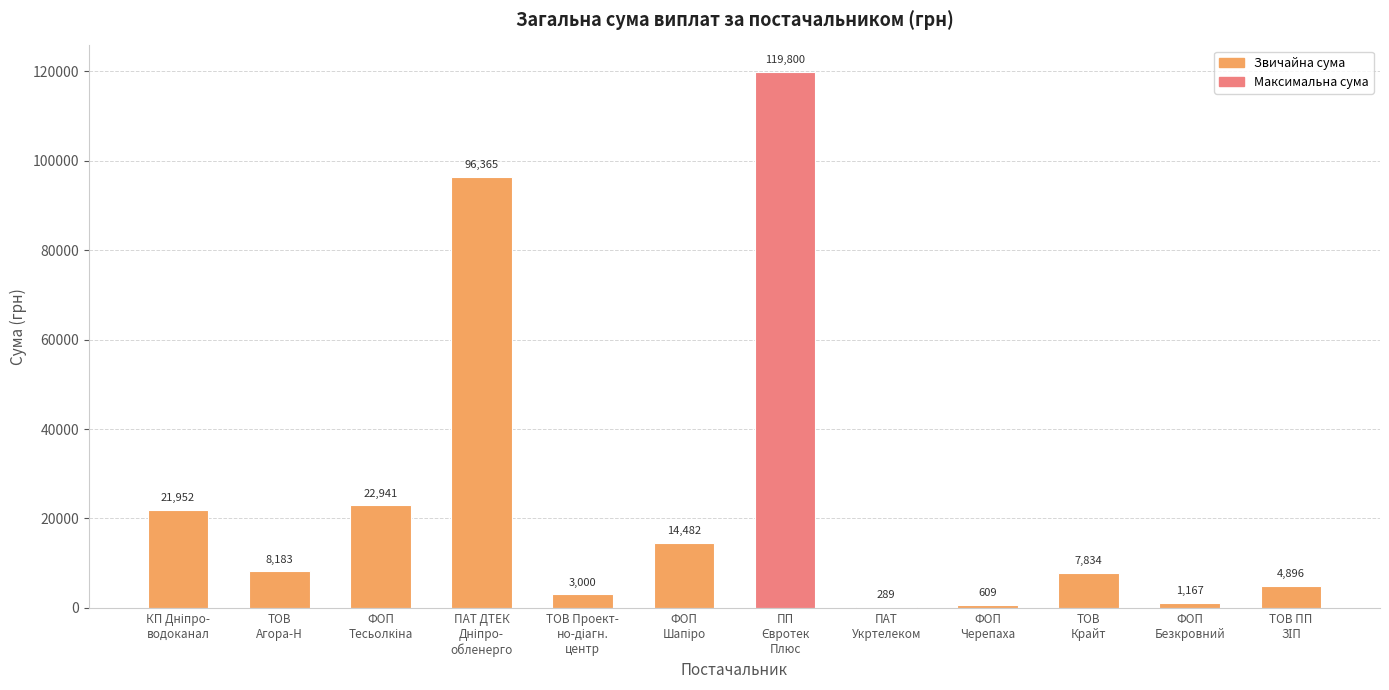

What is the maximum value shown in the chart?

119800.0